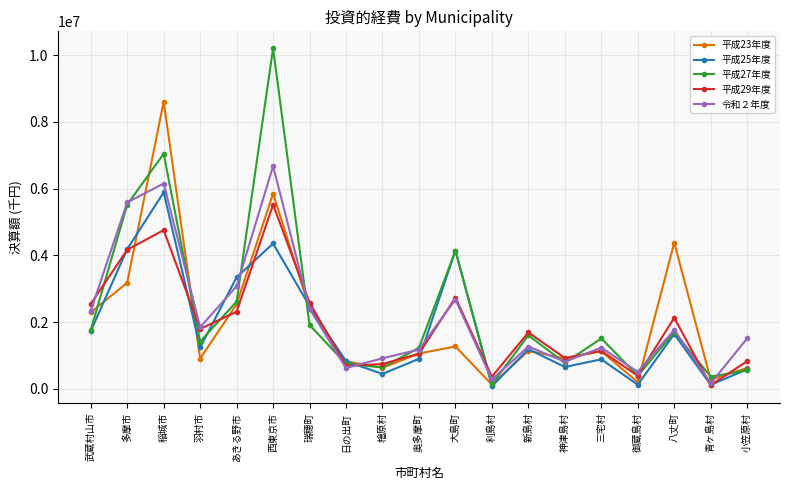

Which series ends up on top after the final intersection of 平成23年度 and 平成29年度?

平成29年度